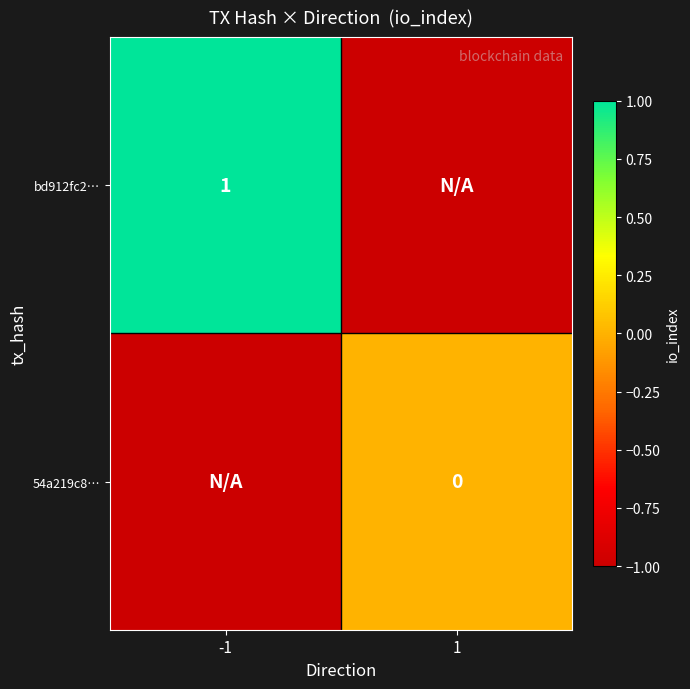

At which category is the sum across all series the highest?

-1